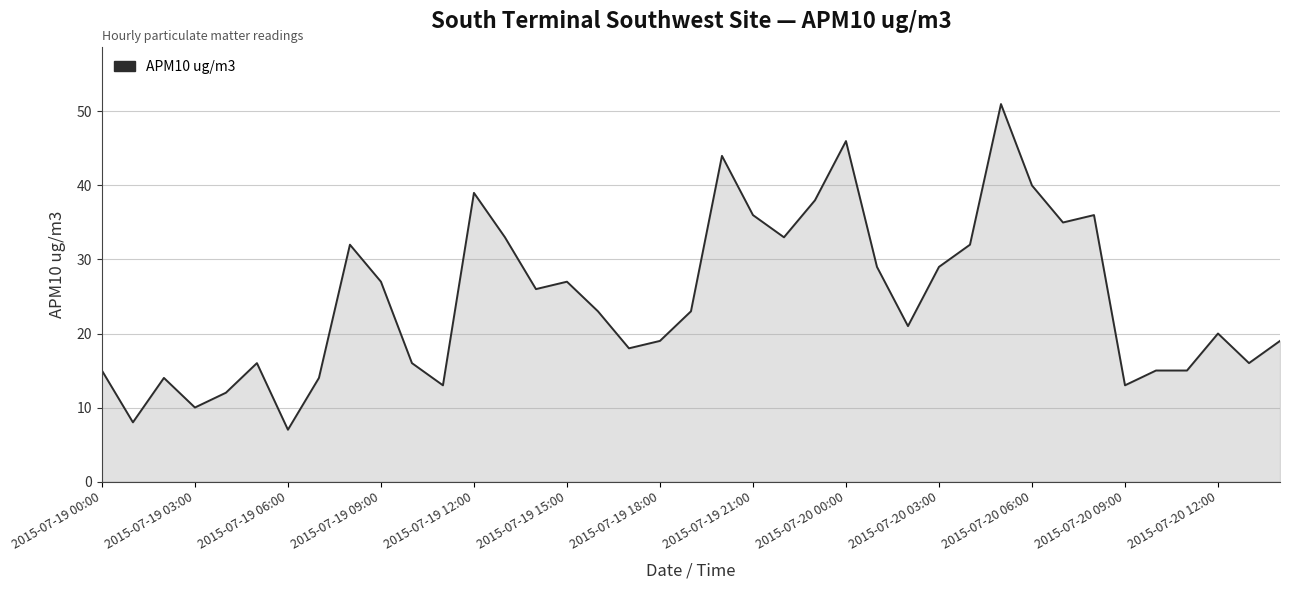

What is the greatest value displayed?

51